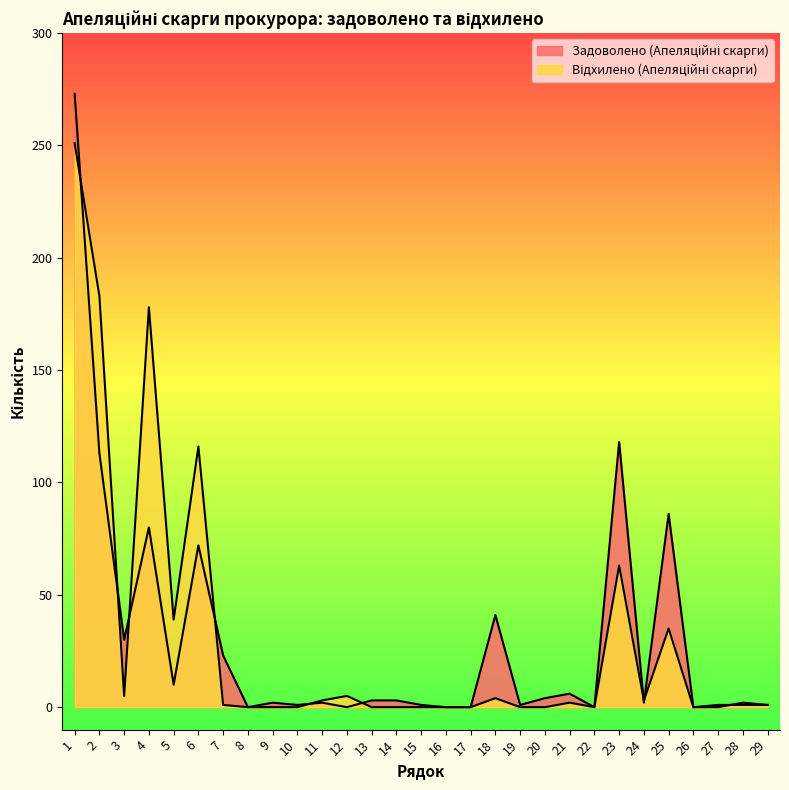

The value of Відхилено (Апеляційні скарги) at 21 is 1. True or false?

False